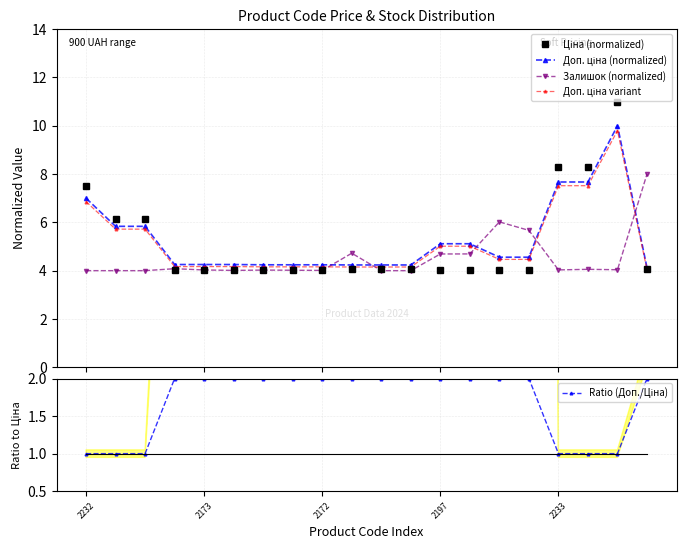

True or false: Залишок (normalized) has more than 0 interior local peaks.

True